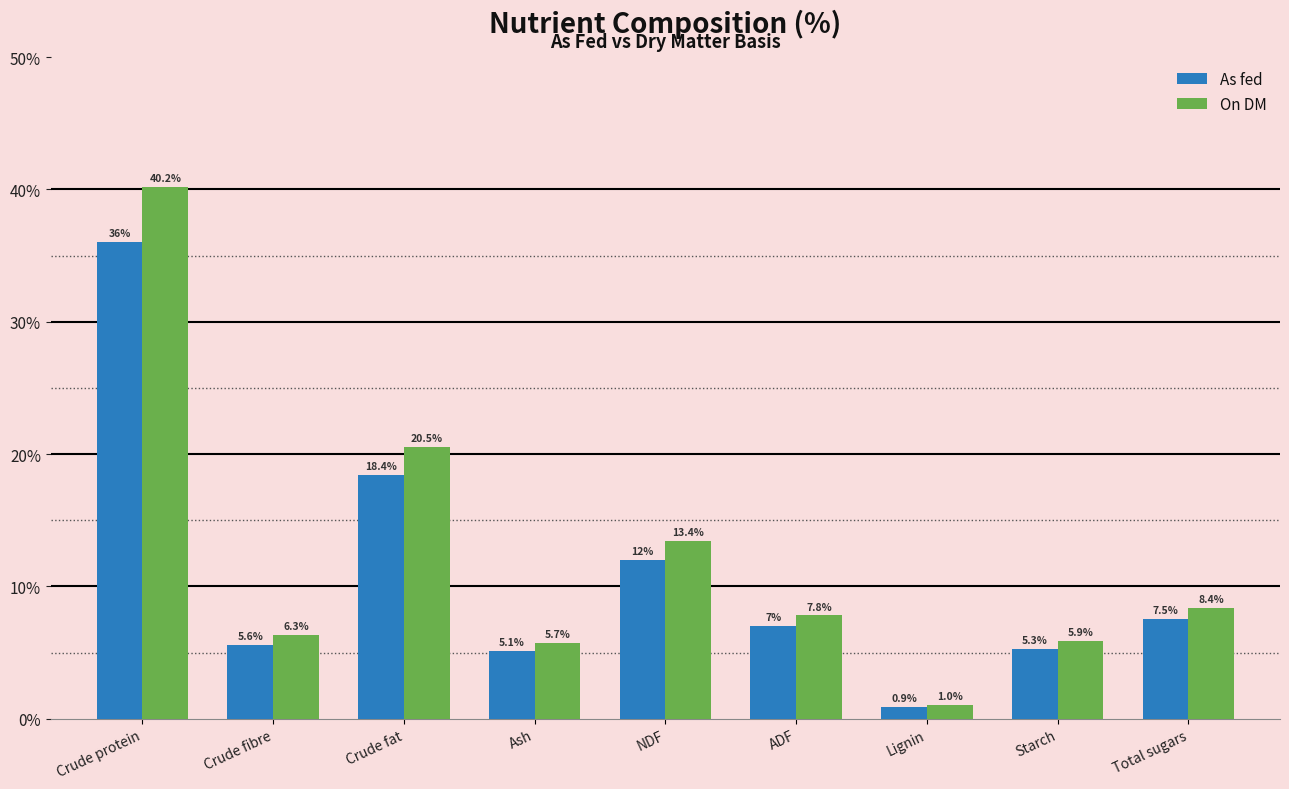

How many values in the On DM series exceed 7?

5